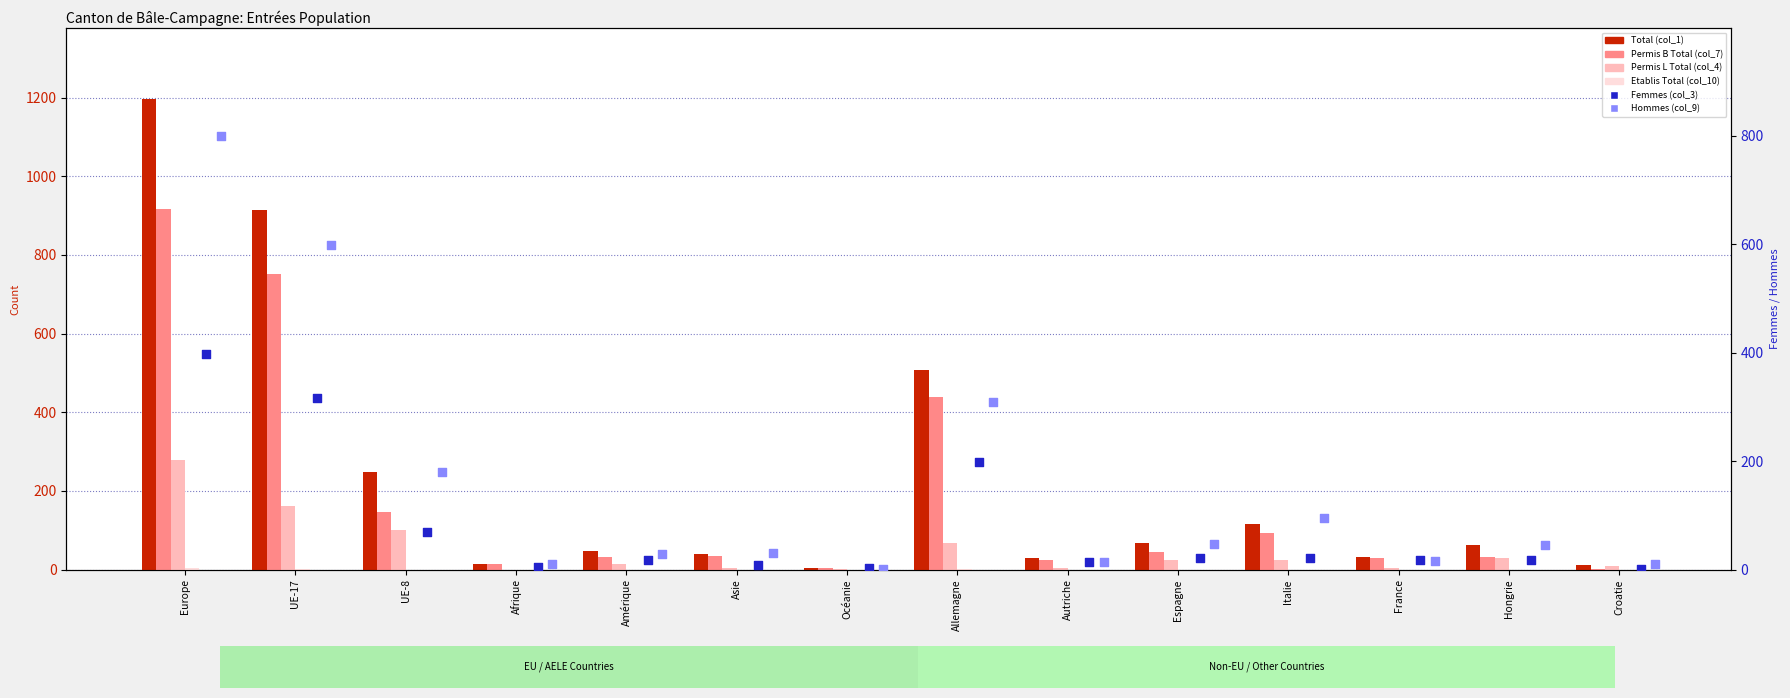

Which series reaches the maximum Y coordinate?

Total (col_1)